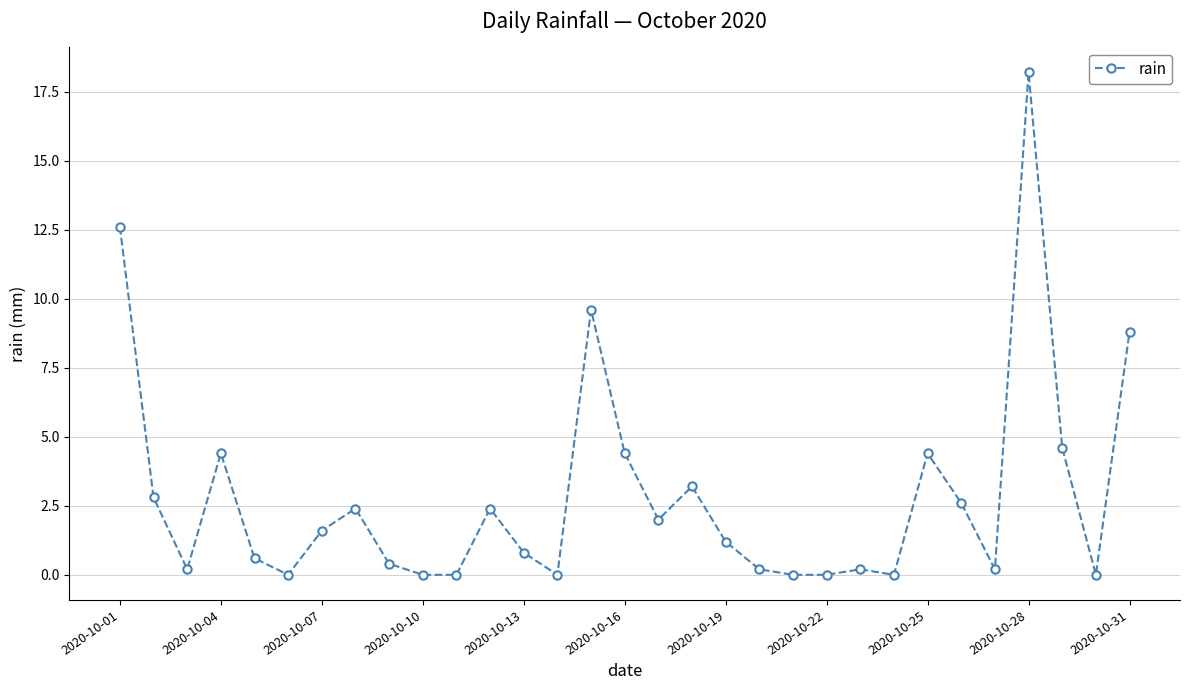

What is the difference between the maximum and minimum values?

18.2